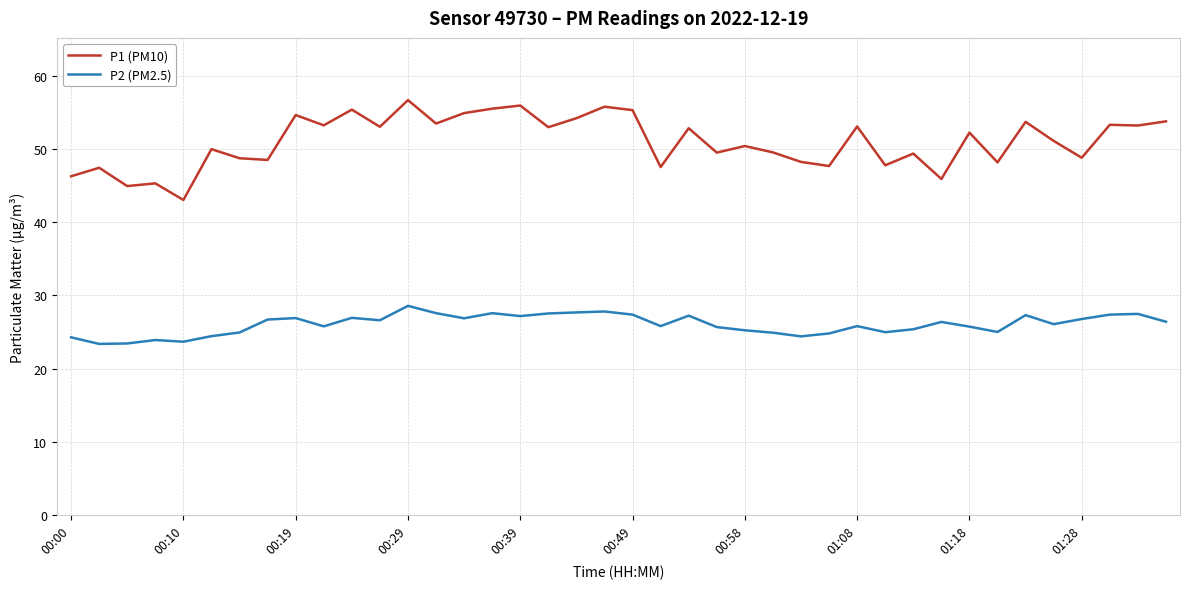

How many lines are shown in the chart?

2